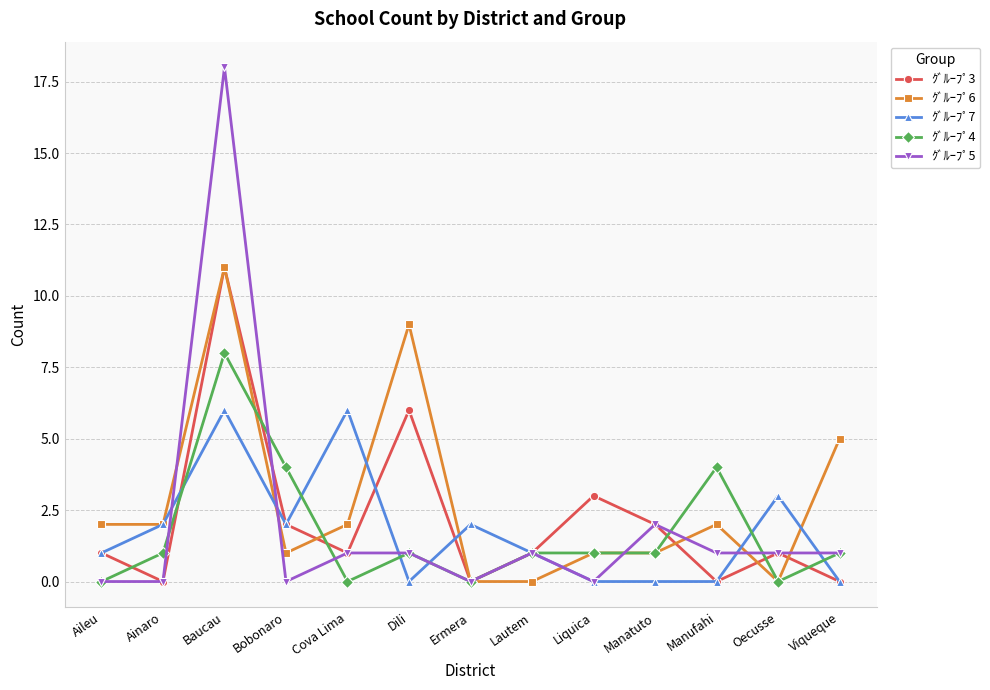

Which category has the highest value across all series?

Baucau